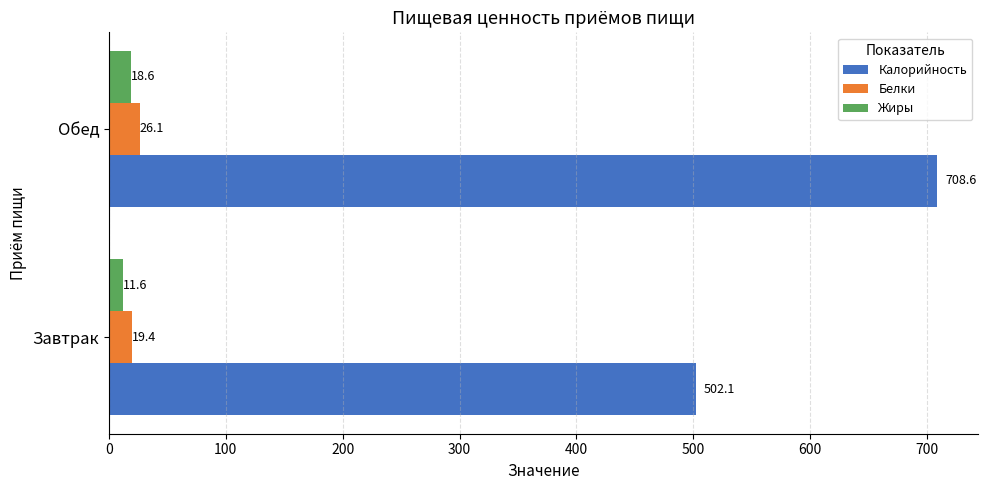

Rank the series by their maximum value, from lowest to highest.

Жиры, Белки, Калорийность